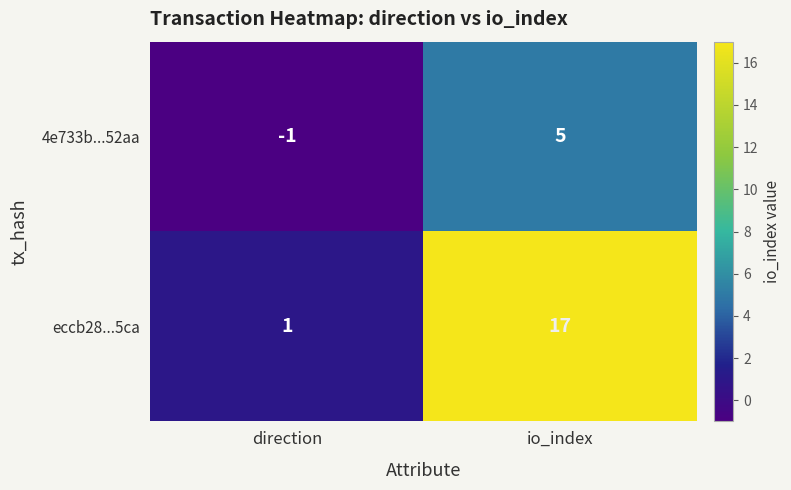

At which category is the sum across all series the highest?

io_index